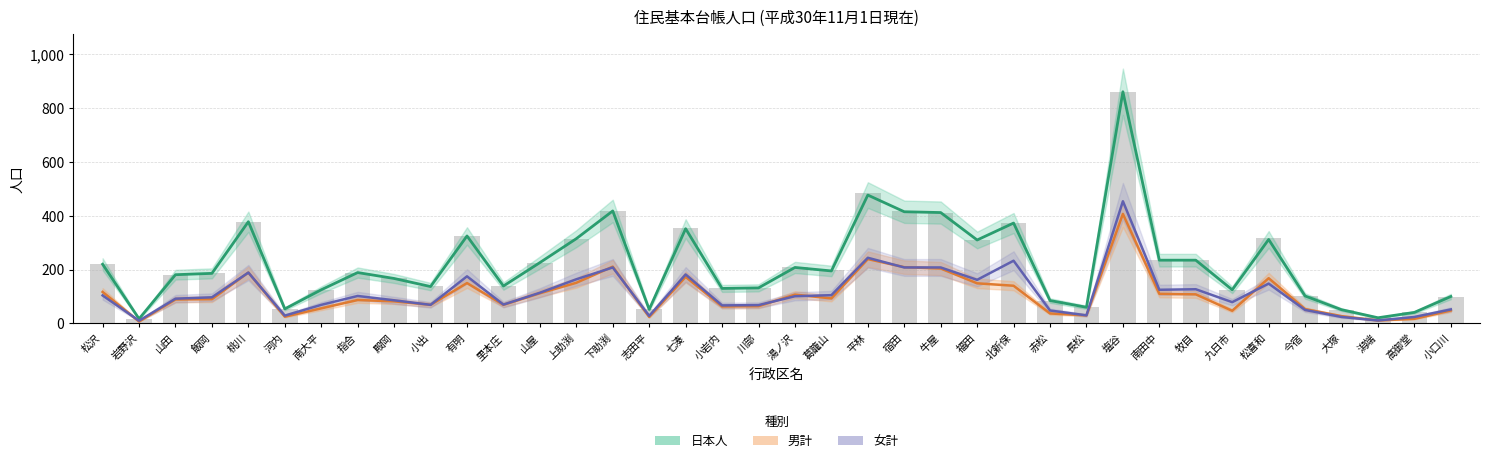

Does the chart contain stacked bars?

No